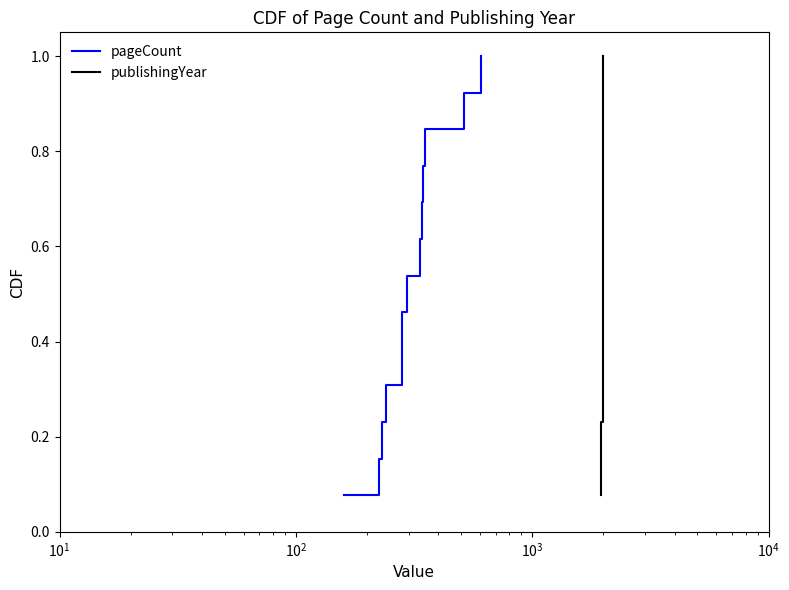

Which series has the largest range (max minus min)?

pageCount